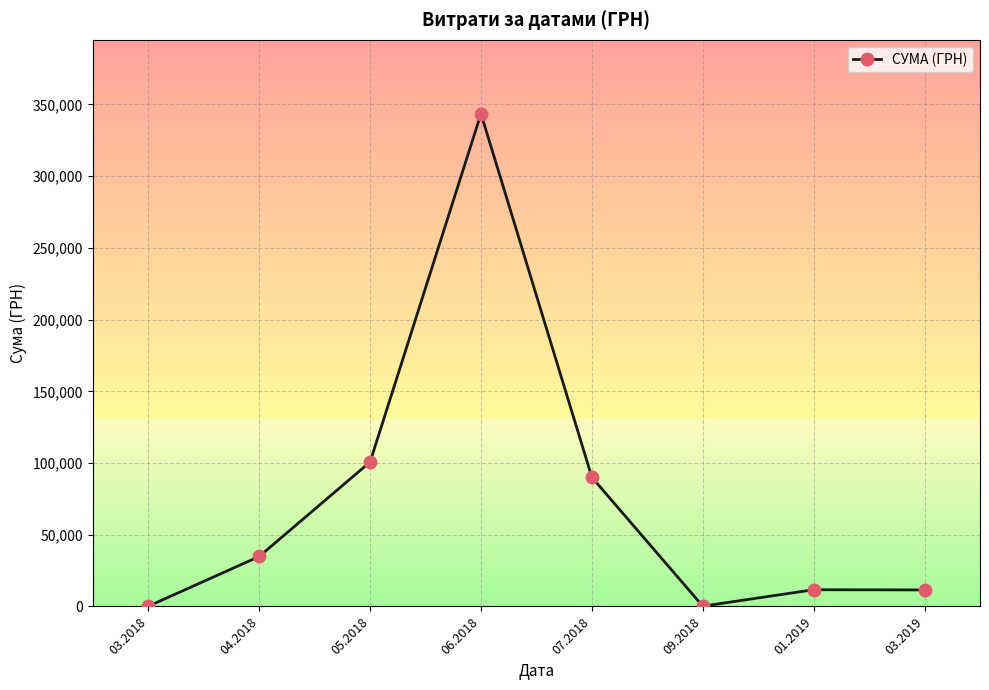

What is the greatest value displayed?

343524.0